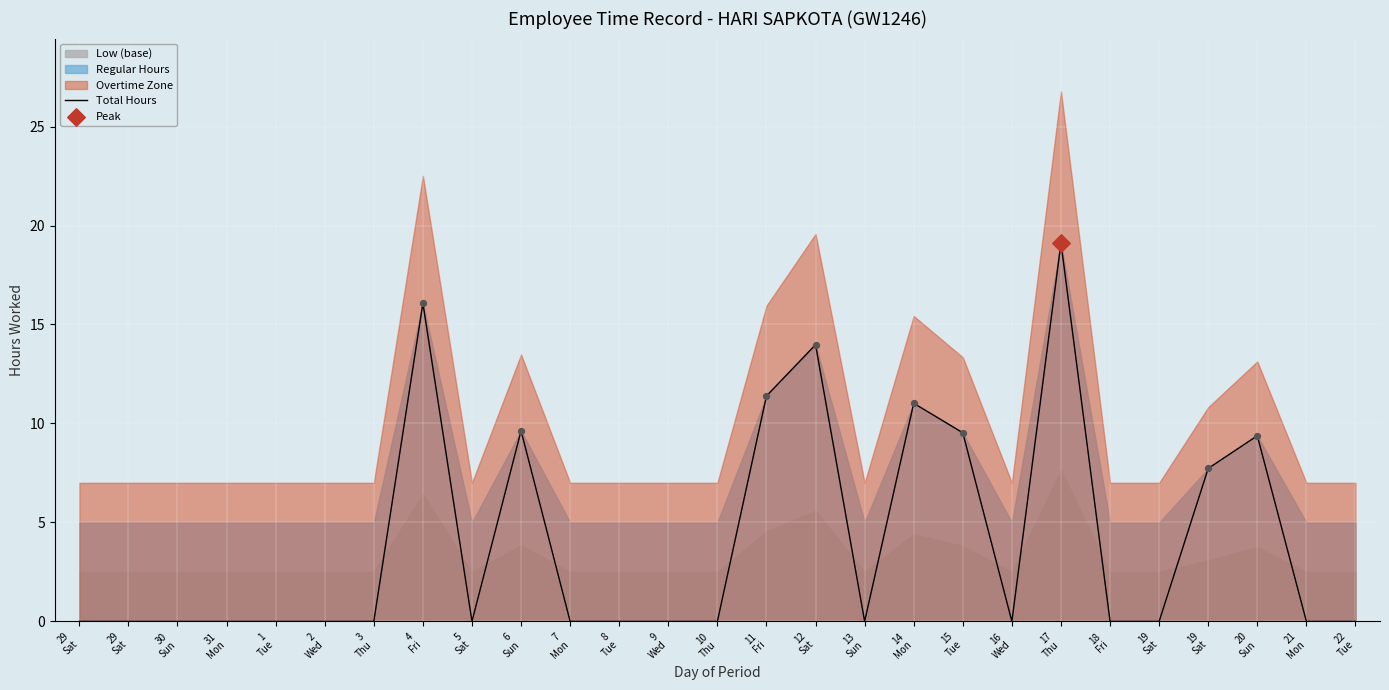

What is the change in value from 14
Mon to 18
Fri?

-11.0